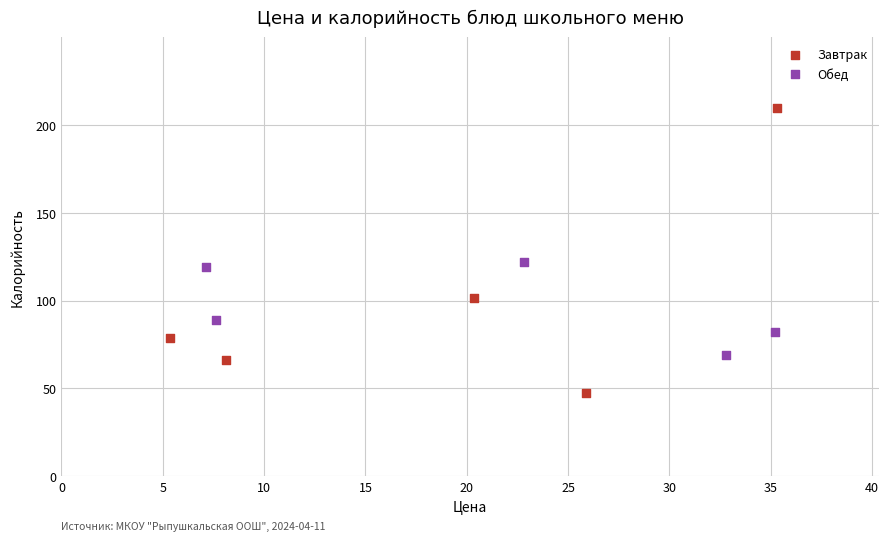

Which series has the widest spread of Y values?

Завтрак